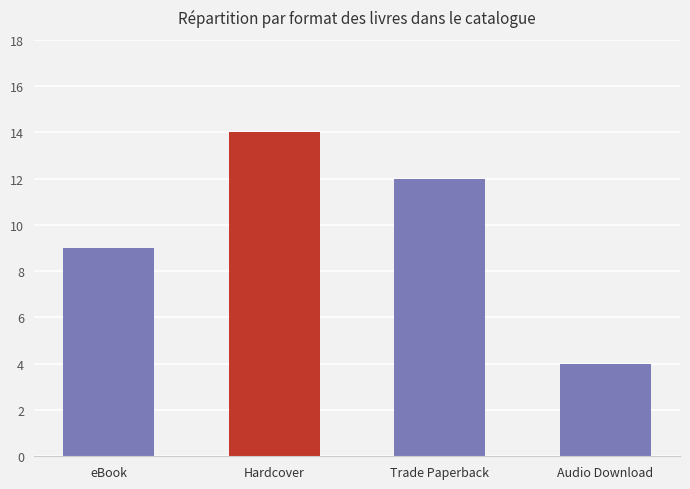

How many distinct data groups are displayed?

1